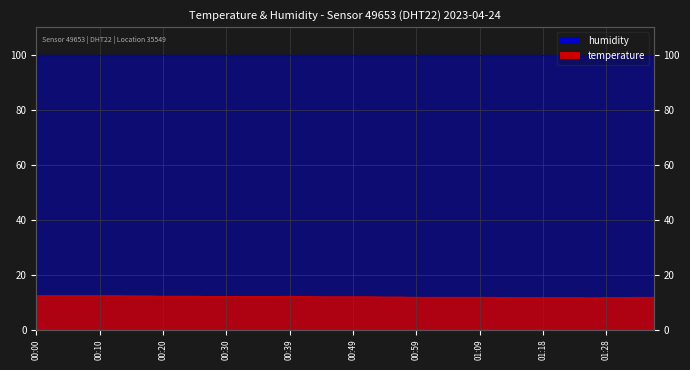

Rank the categories by value from highest to lowest.

00:00, 00:03, 00:05, 00:08, 00:10, 00:12, 00:15, 00:17, 00:20, 00:22, 00:25, 00:39, 00:27, 00:30, 00:32, 00:34, 00:37, 00:42, 00:44, 00:47, 00:49, 00:51, 00:54, 00:56, 00:59, 01:01, 01:04, 01:06, 01:09, 01:11, 01:33, 01:35, 01:13, 01:16, 01:18, 01:21, 01:23, 01:28, 01:31, 01:26